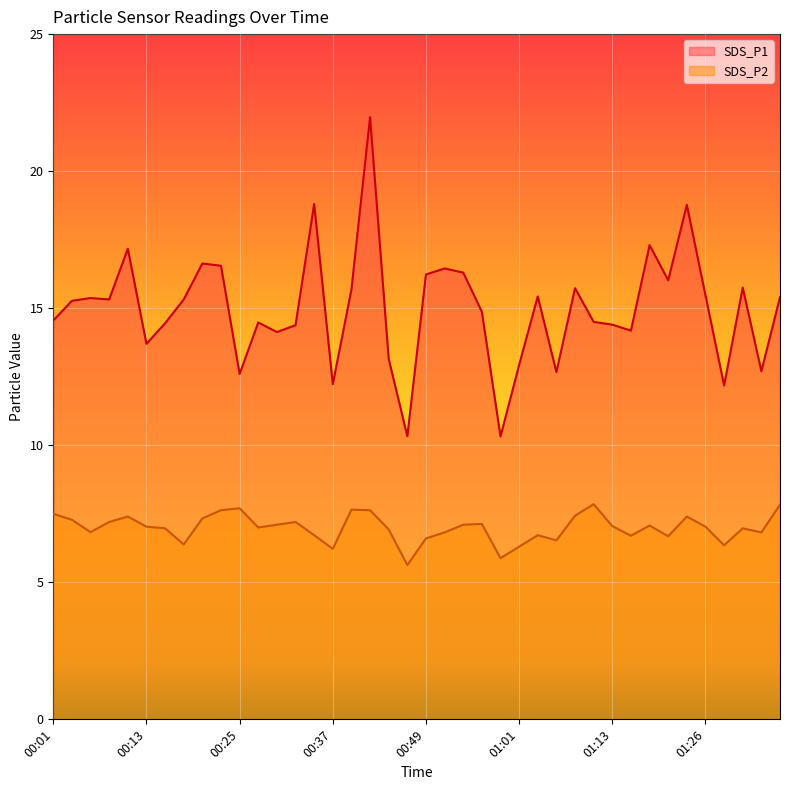

How many values in the SDS_P2 series are below 7?

18